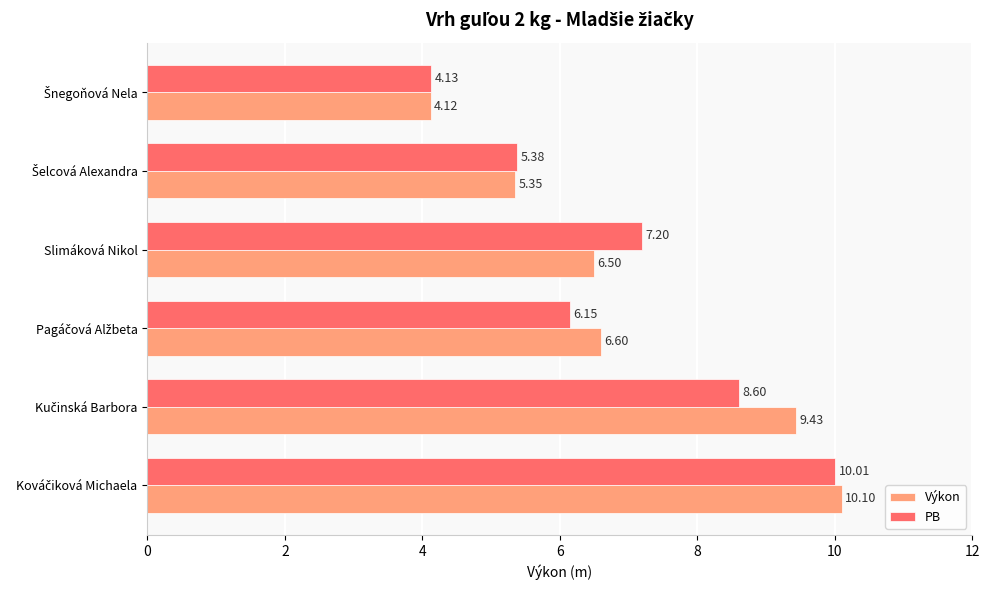

How many values in the PB series exceed 7?

3